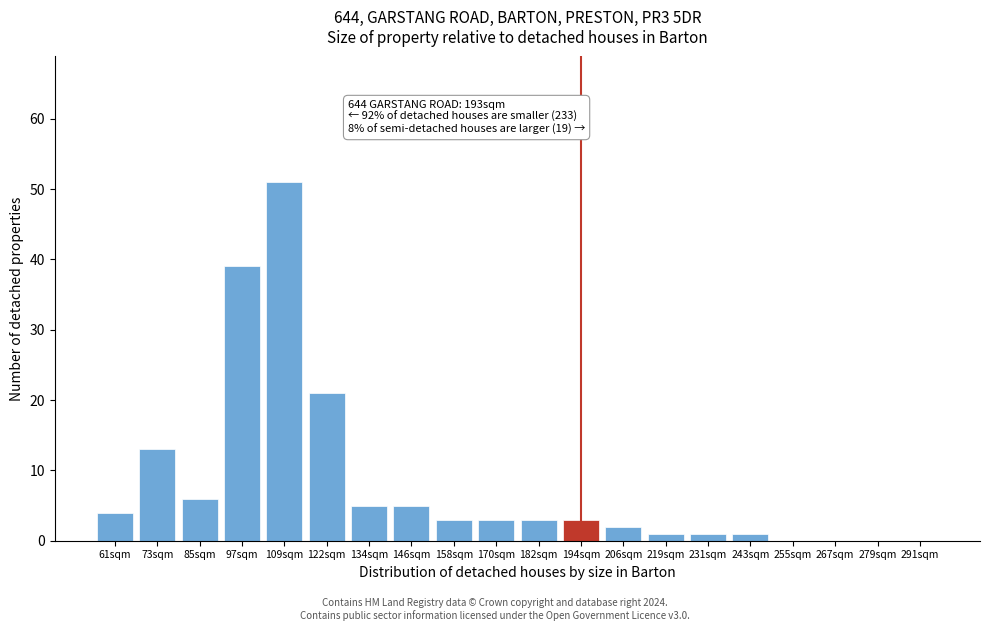

Reading right to left, extract all data points from this chart.

291sqm=0	279sqm=0	267sqm=0	255sqm=0	243sqm=1	231sqm=1	219sqm=1	206sqm=2	194sqm=3	182sqm=3	170sqm=3	158sqm=3	146sqm=5	134sqm=5	122sqm=21	109sqm=51	97sqm=39	85sqm=6	73sqm=13	61sqm=4